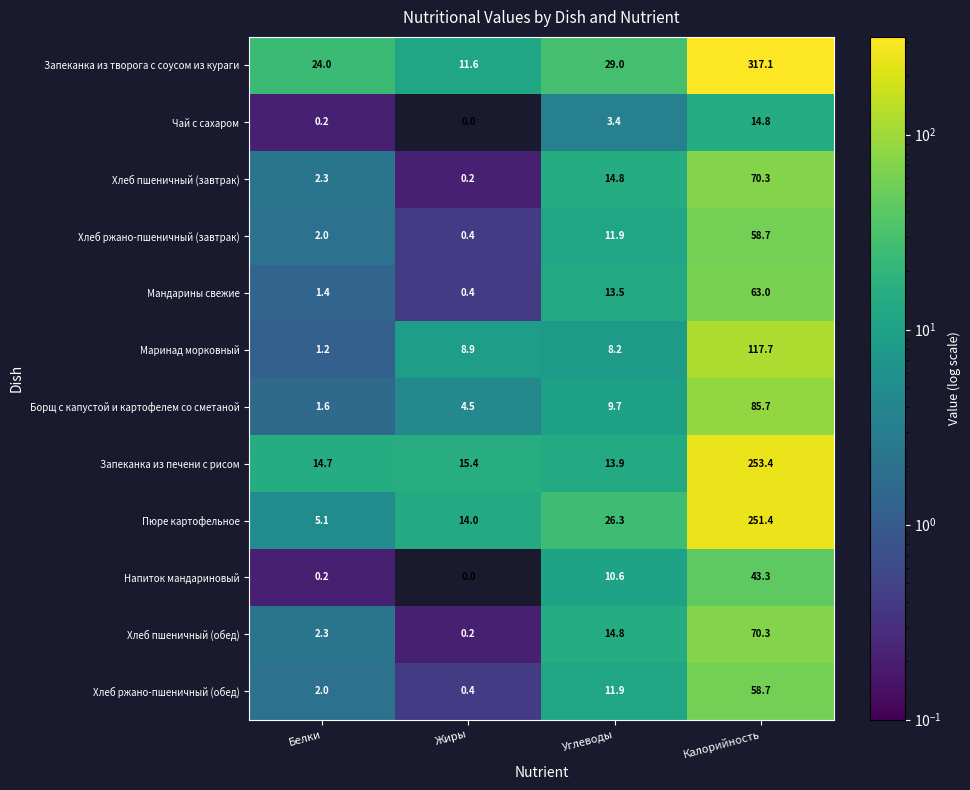

Is it true that Маринад морковный equals 117.7 at Калорийность?

True